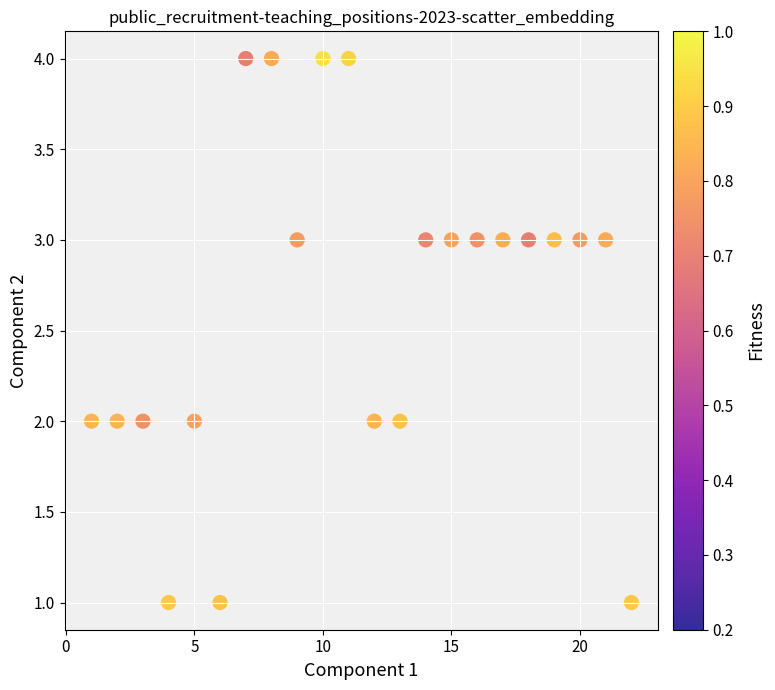

What is the range of Y values (max minus min)?

3